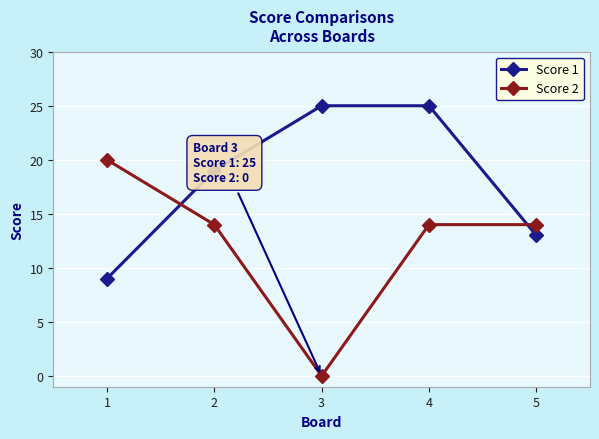

Is it true that Score 1 equals 6 at 5?

False